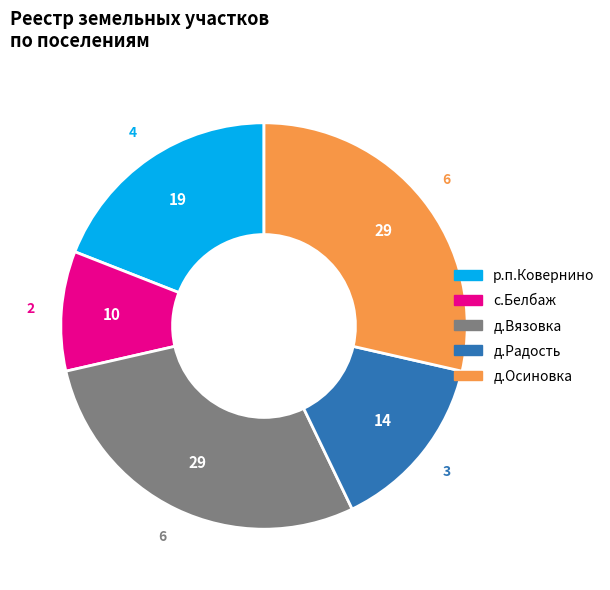

Which category has the smallest portion of the pie?

с.Белбаж